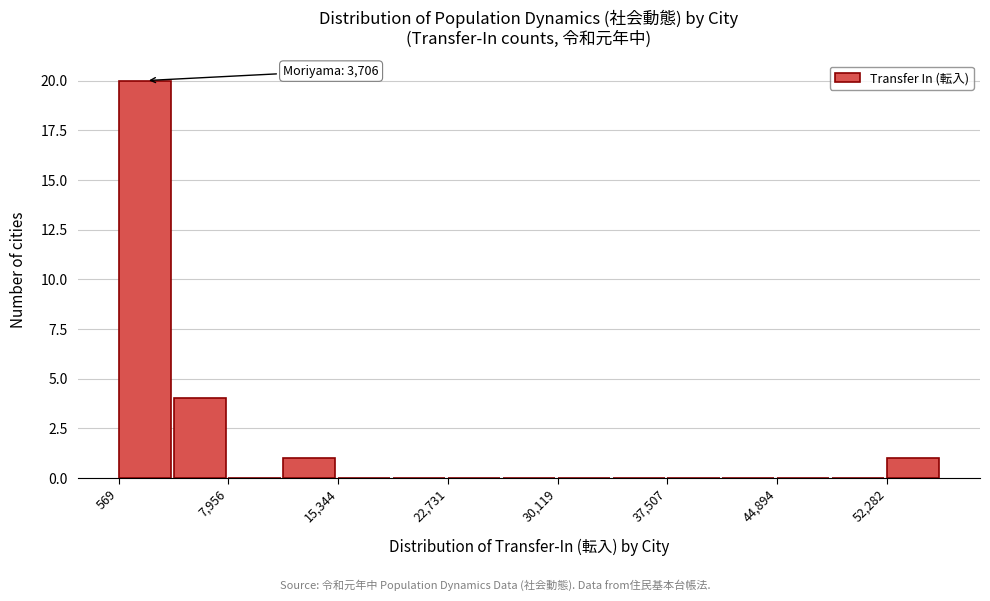

Around what value on the x-axis is the tallest bar? Give the approximate position of its centre, as read against the axis.

2000